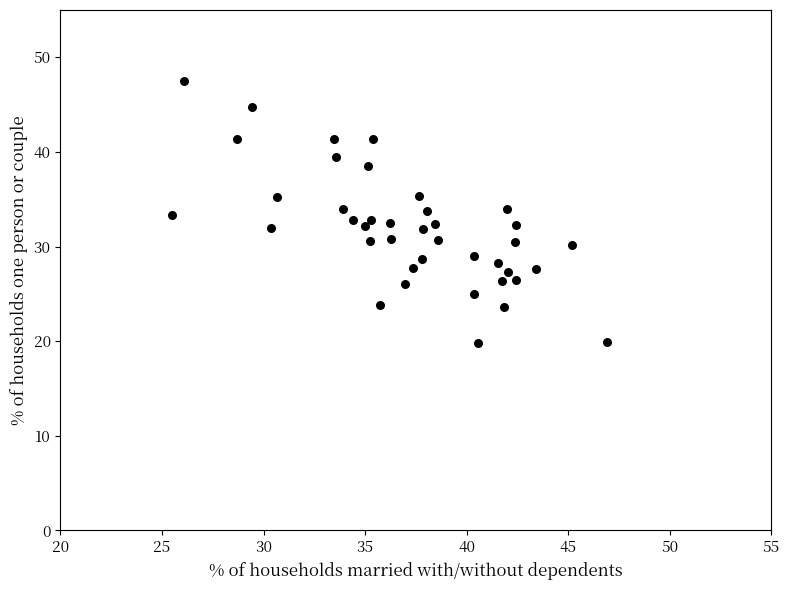

What is the range of X values (max minus min)?

21.4